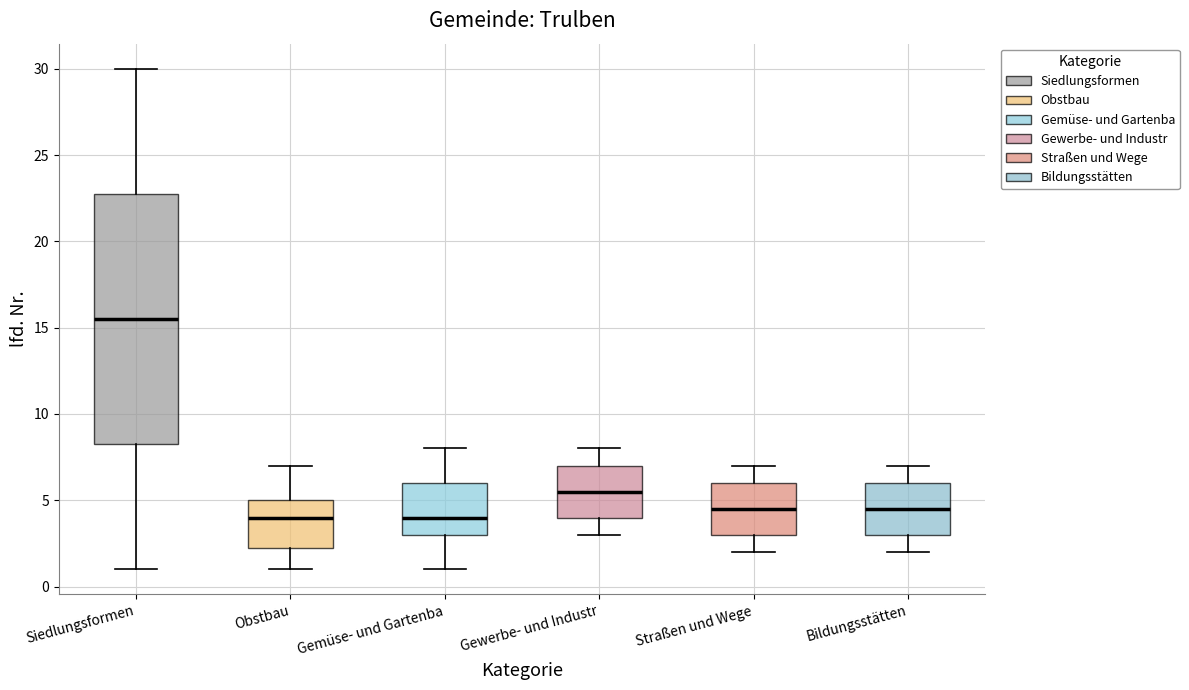

Where does the upper whisker of the box for Straßen und Wege end on the y-axis? The values are not printed on the chart, so give them approximately, as read against the axis.

7.0